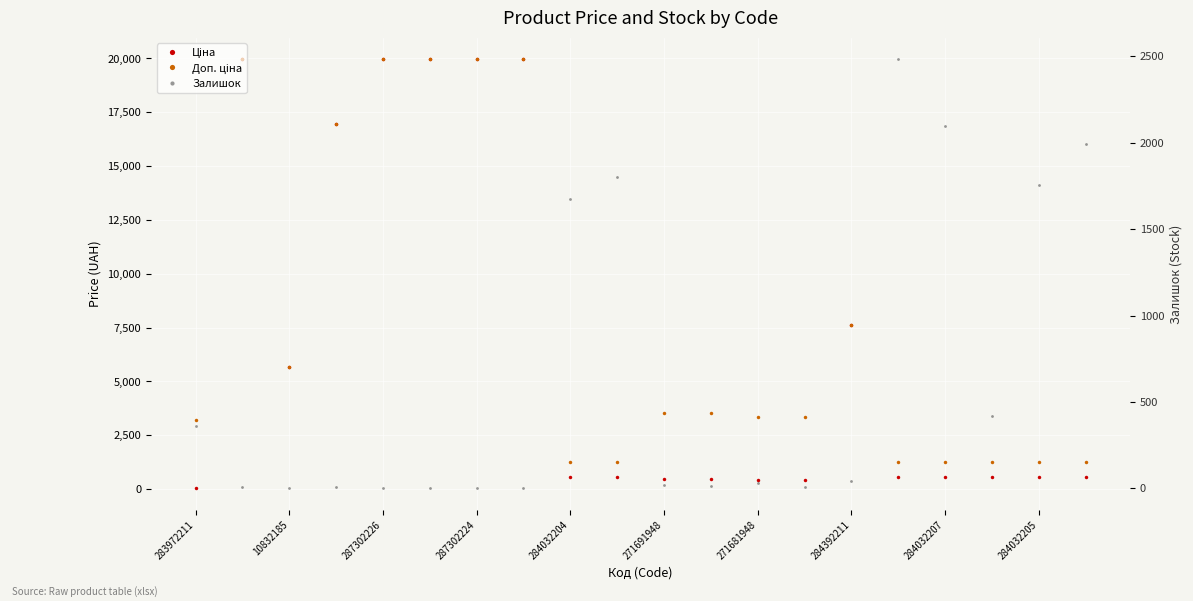

Which has a higher value, 13 or 18?

18